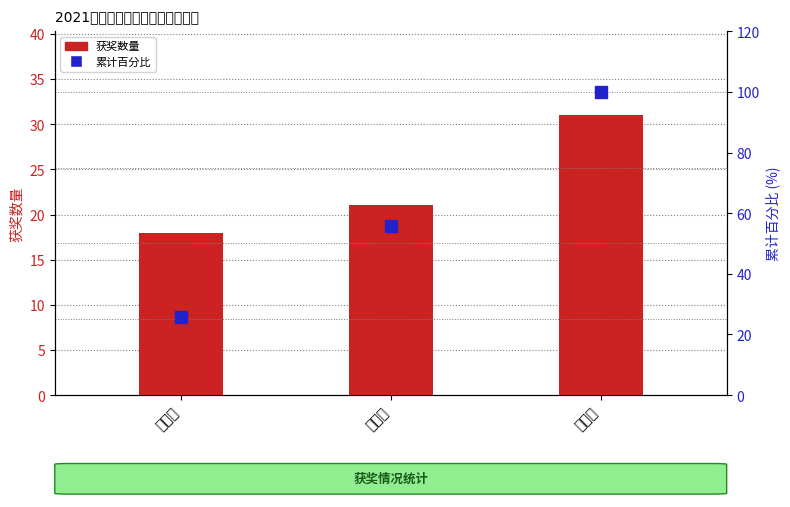

Which series changed the most between 一等奖 and 二等奖?

累计百分比